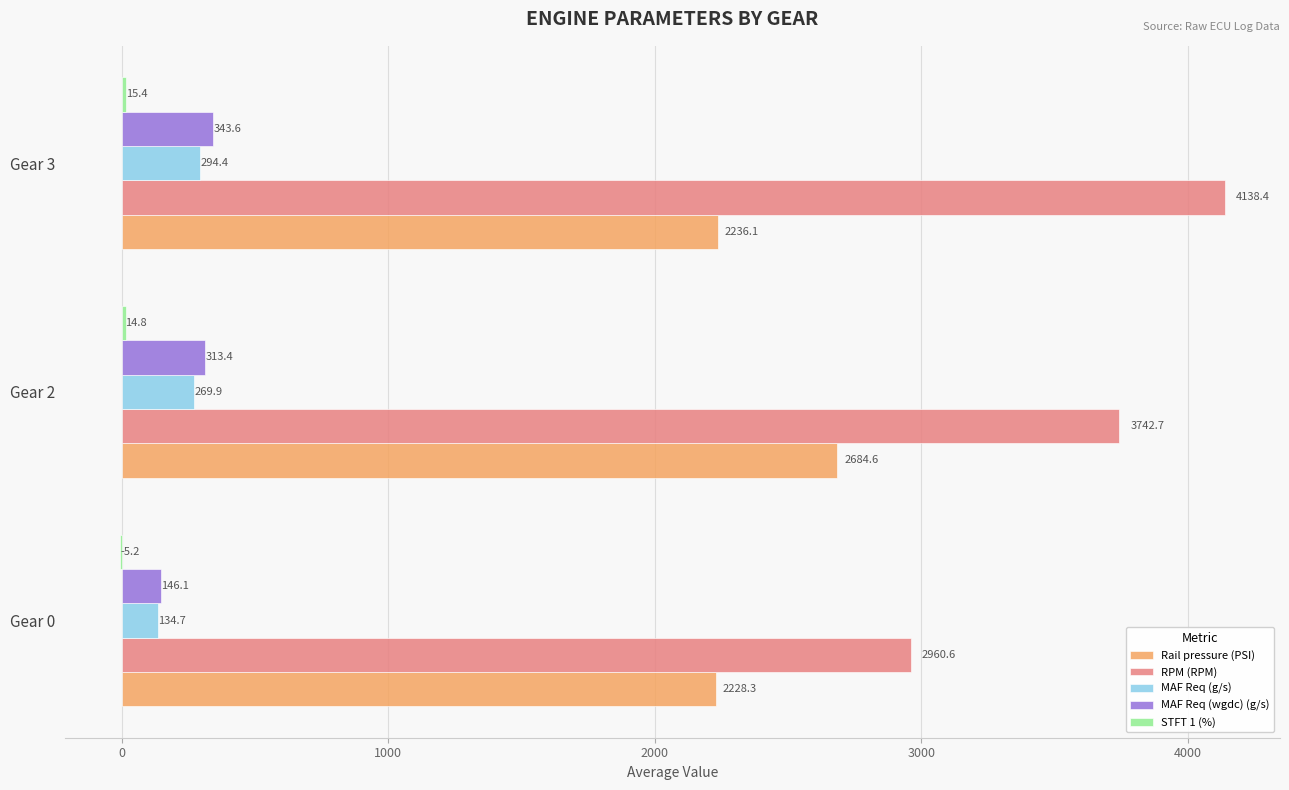

How many data points in MAF Req (g/s) are above 269?

2